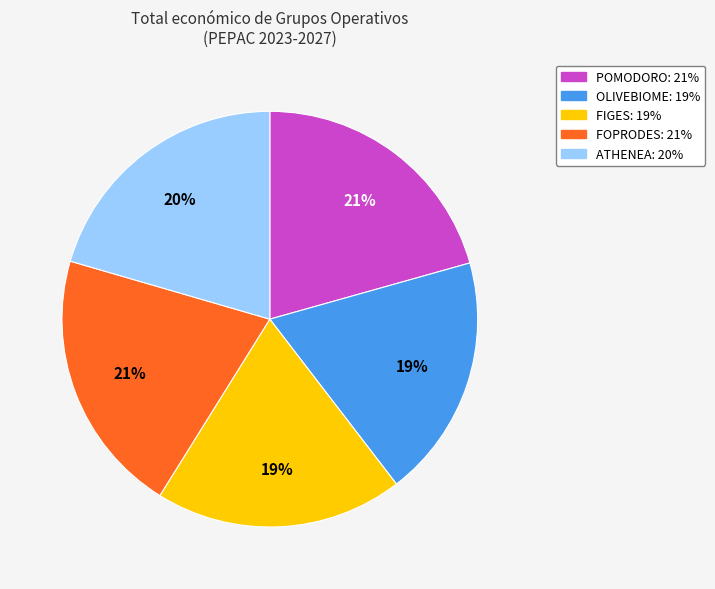

To the nearest percent, what is the combined percentage of OLIVEBIOME and POMODORO?

40%